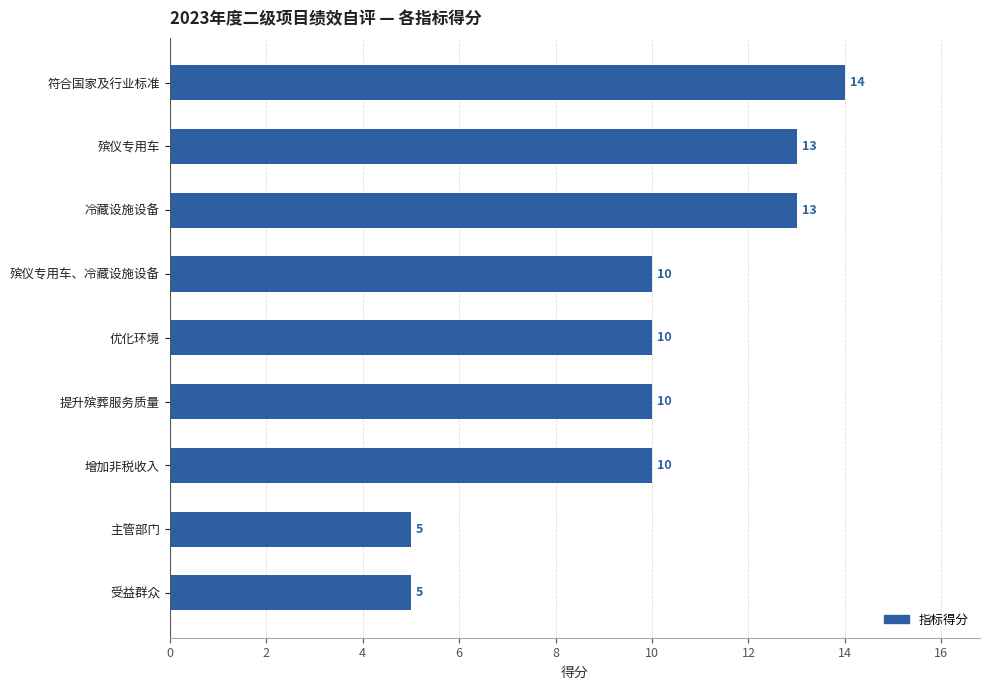

Reading bottom to top, what are all the values shown in this chart?

受益群众=5	主管部门=5	增加非税收入=10	提升殡葬服务质量=10	优化环境=10	殡仪专用车、冷藏设施设备=10	冷藏设施设备=13	殡仪专用车=13	符合国家及行业标准=14